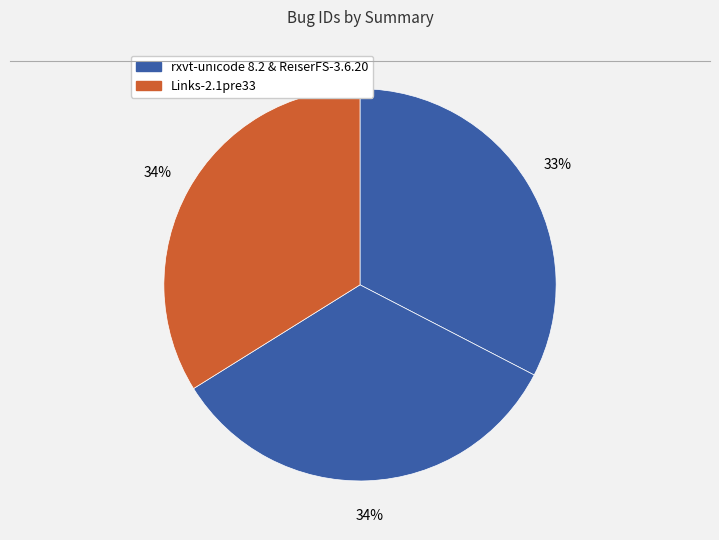

How many segments does this pie chart have?

3